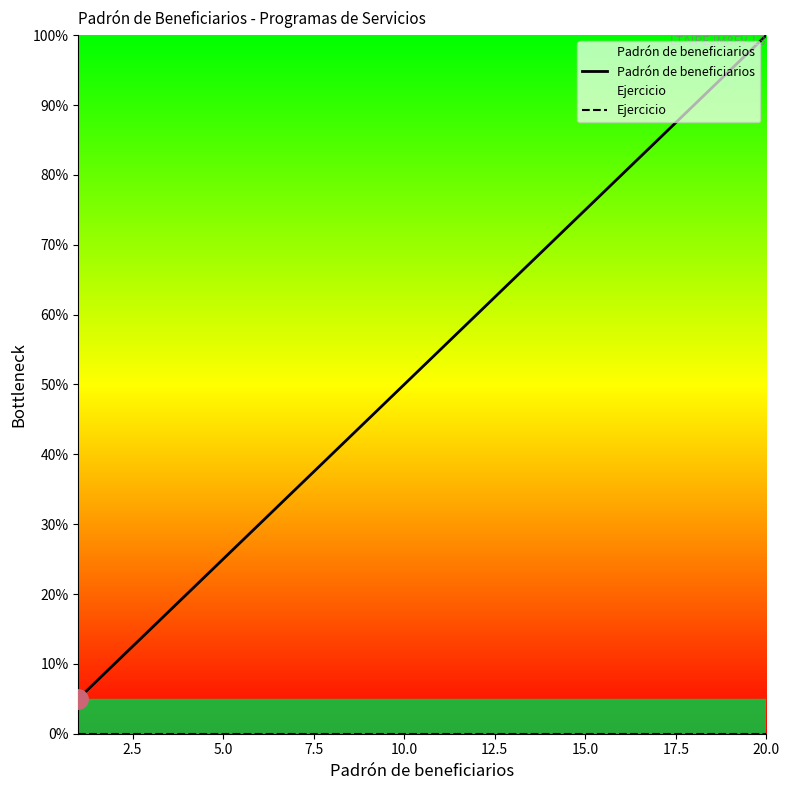

At which category is the sum across all series the highest?

20.0